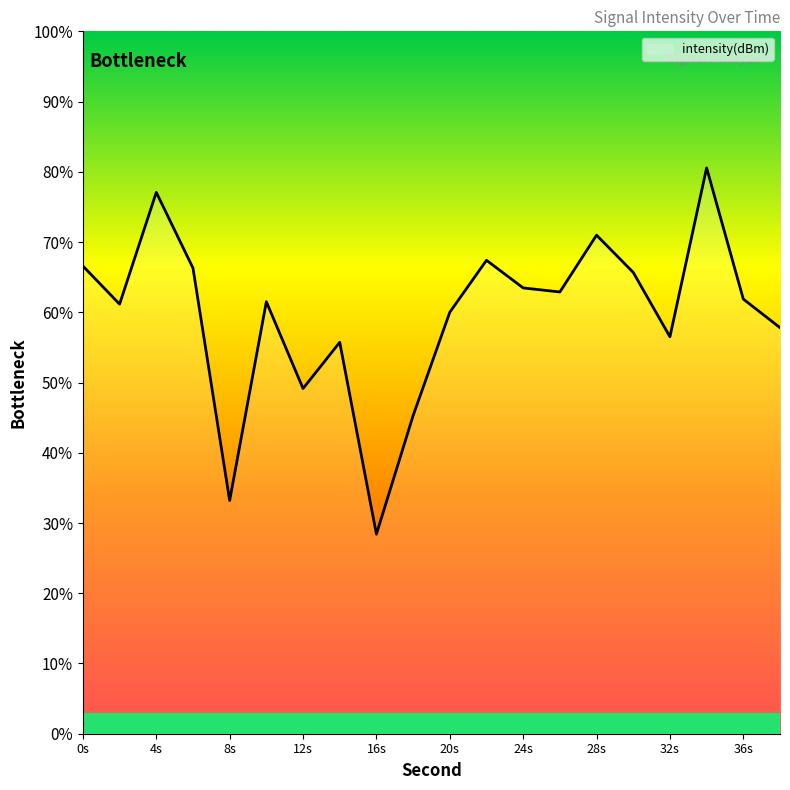

What is the maximum value shown in the chart?

80.6